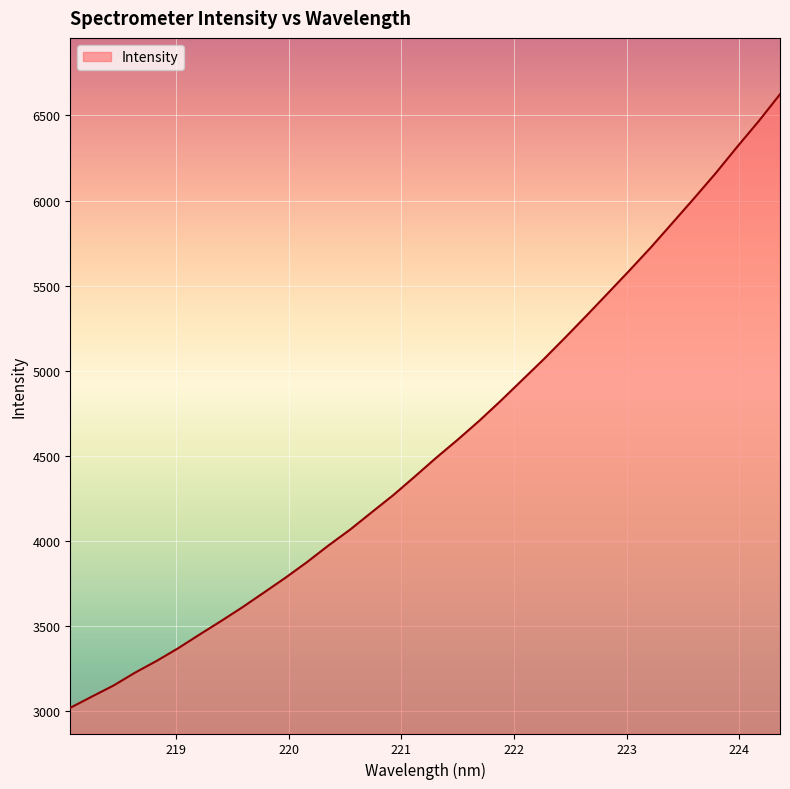

How many values are below 4488?

17